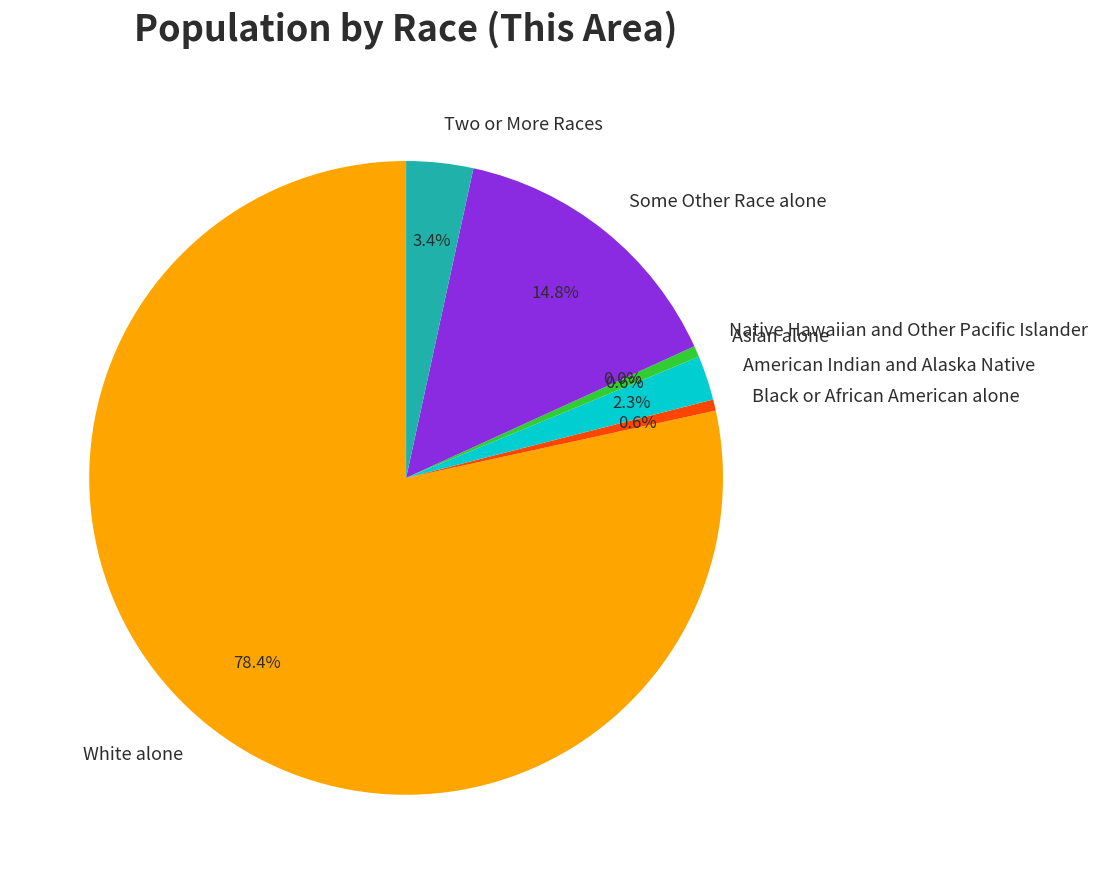

The Black or African American alone slice represents 8% of the pie. True or false?

False